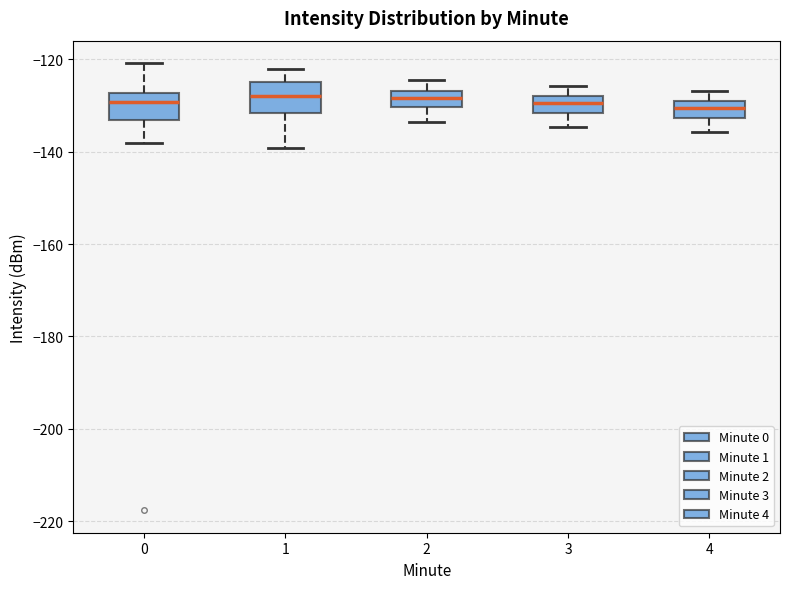

Reading left to right, transcribe this box plot: for each box, give where its median line is, the range the box spans, and where its two whiskers end, as read against the y-axis. The values are not printed on the chart, so give them approximately, as read against the axis.

0: median -130, box -134 to -128, whiskers -138 to -120
1: median -128, box -132 to -126, whiskers -140 to -122
2: median -128, box -130 to -126, whiskers -134 to -124
3: median -130, box -132 to -128, whiskers -134 to -126
4: median -130 (inside the box), box -132 to -130, whiskers -136 to -126